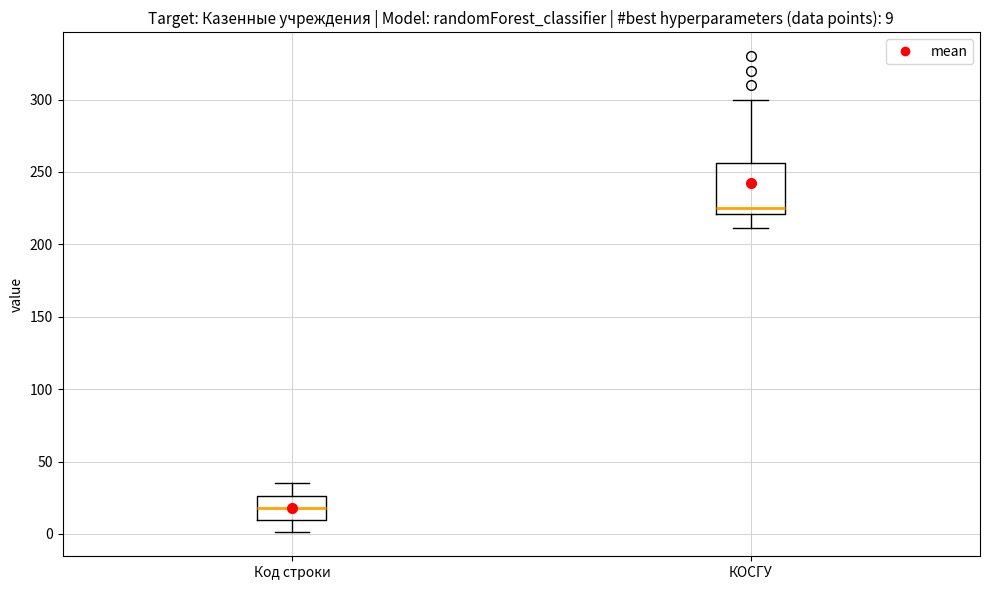

Which box has the highest median line?

КОСГУ